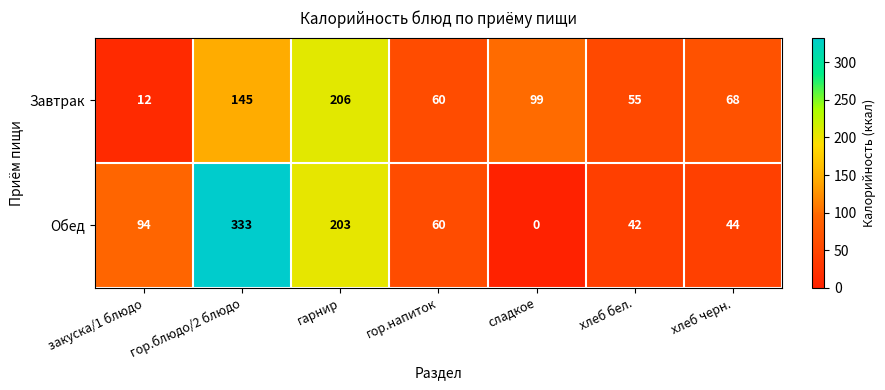

Which series has the largest total across all categories?

Обед